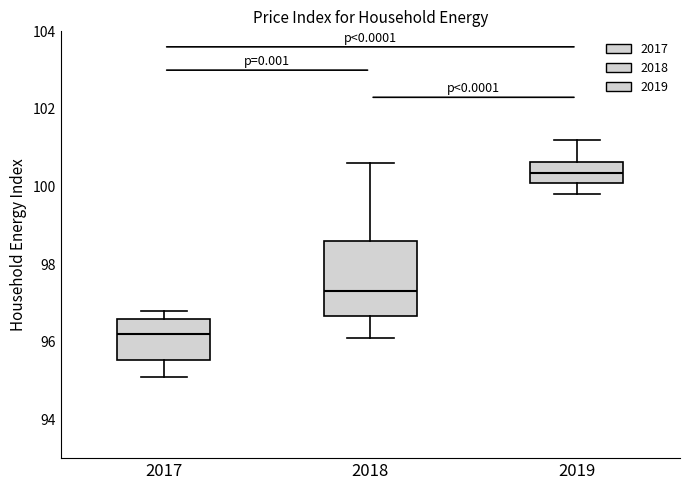

Reading left to right, transcribe this box plot: for each box, give where its median line is, the range the box spans, and where its two whiskers end, as read against the y-axis. The values are not printed on the chart, so give them approximately, as read against the axis.

2017: median 96.2, box 95.6 to 96.6, whiskers 95.2 to 96.8
2018: median 97.4, box 96.6 to 98.6, whiskers 96.2 to 100.6
2019: median 100.4, box 100.2 to 100.6, whiskers 99.8 to 101.2